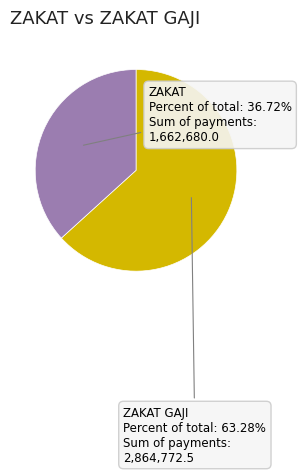

Does any single category account for the majority?

Yes